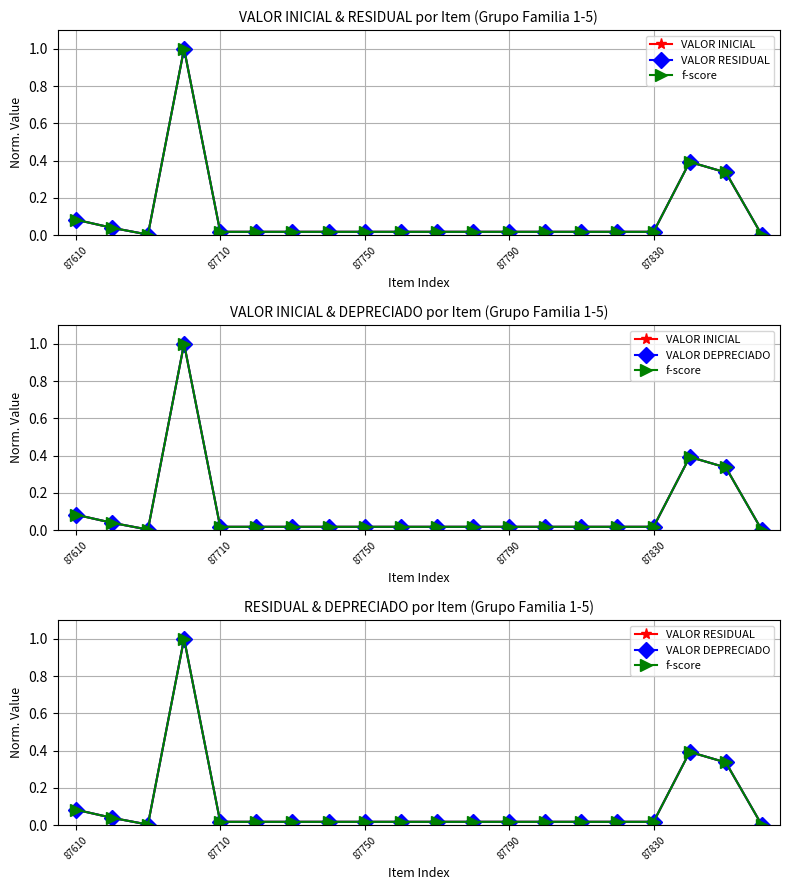

In f-score, how many points are lower than both neighbors (excluding endpoints)?

1